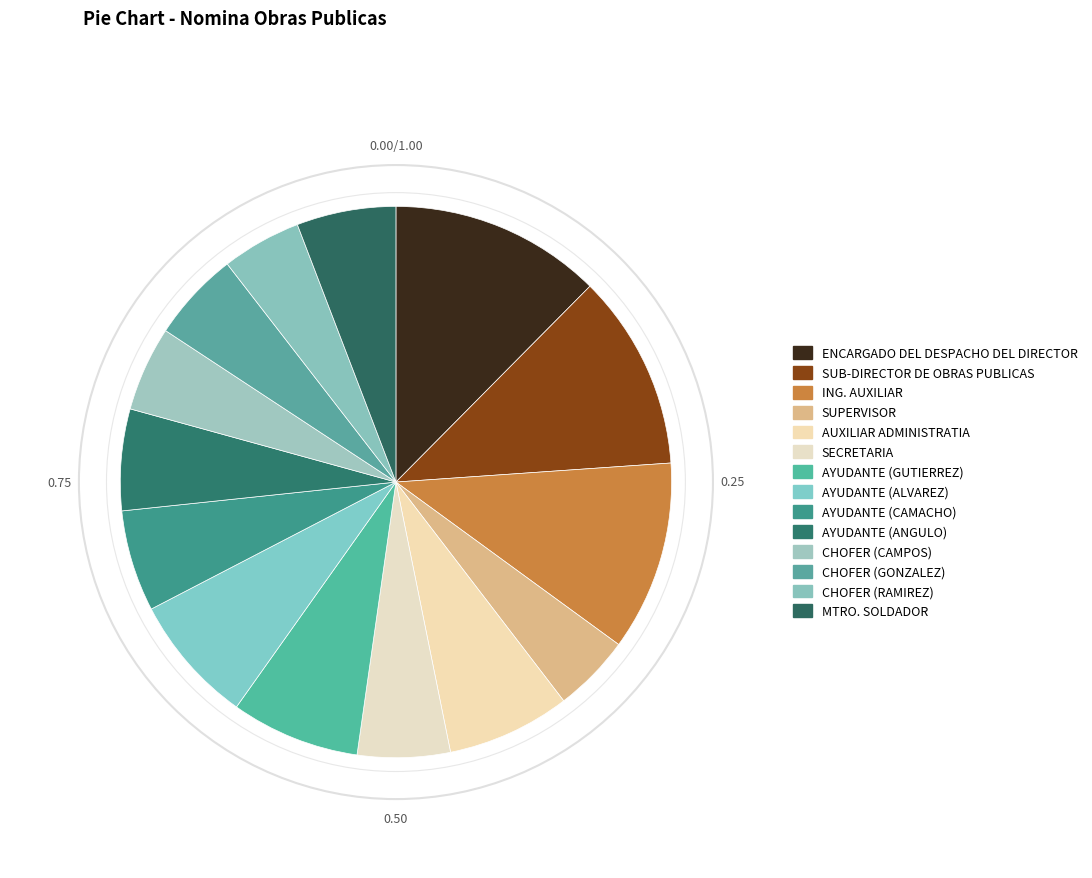

Combined, what portion of the pie is AYUDANTE (GUTIERREZ) and MTRO. SOLDADOR?

13.4%